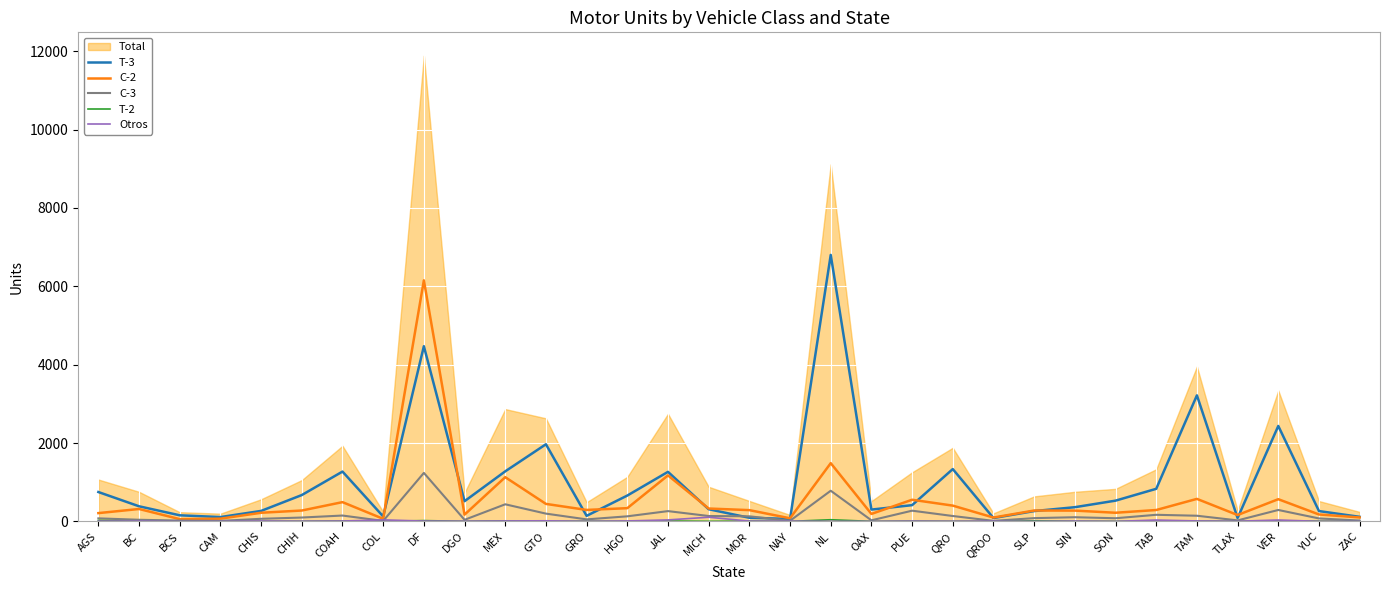

What is the difference between the second highest and second lowest values in the T-3 series?

4385